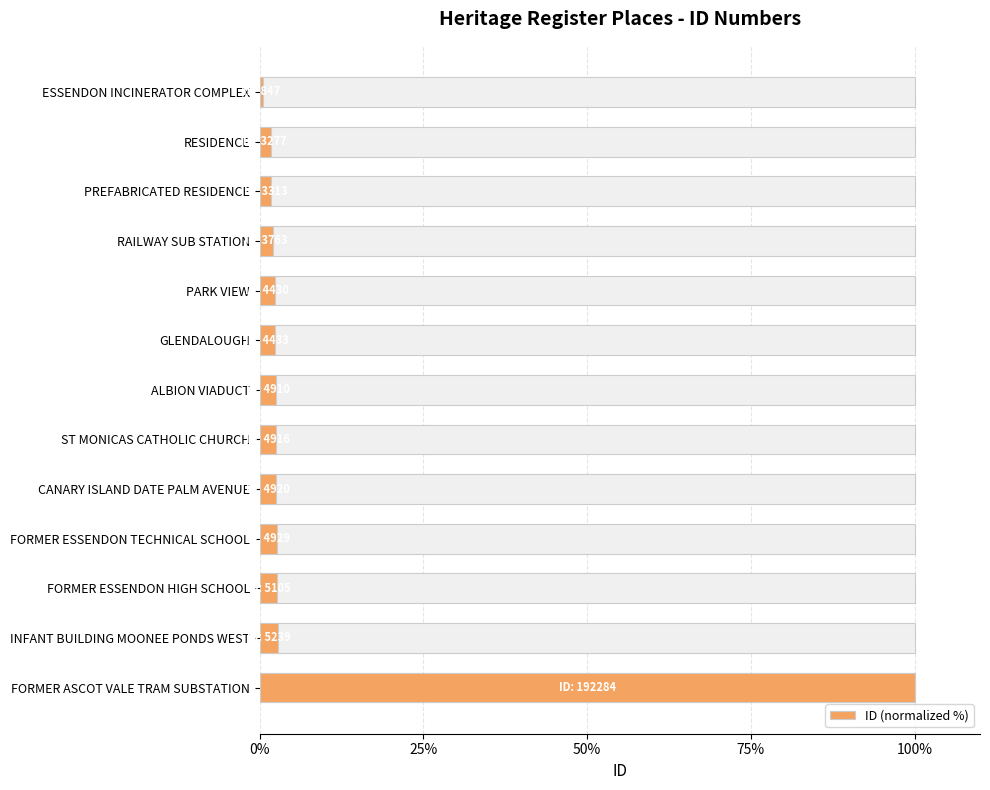

How many bars are there in total?

13